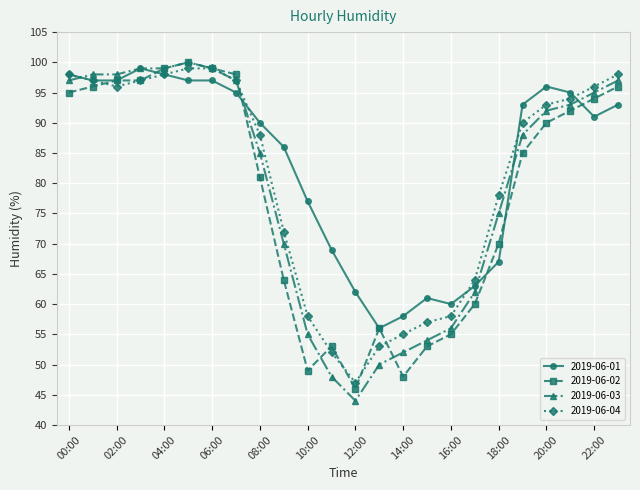

What are all the series names shown in the legend?

2019-06-01, 2019-06-02, 2019-06-03, 2019-06-04